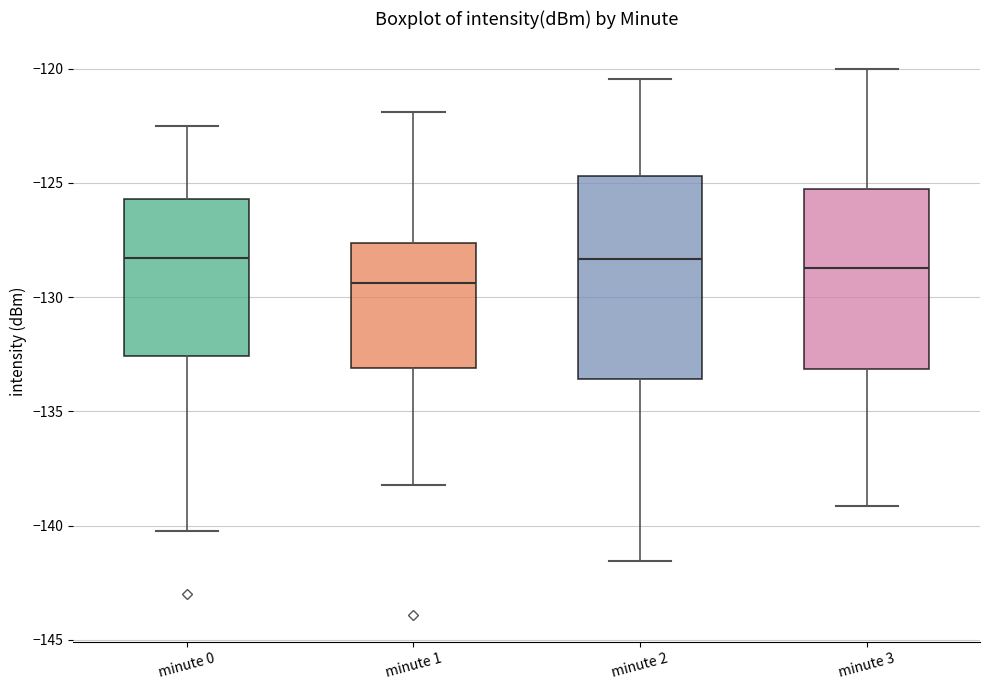

Reading left to right, transcribe this box plot: for each box, give where its median line is, the range the box spans, and where its two whiskers end, as read against the y-axis. The values are not printed on the chart, so give them approximately, as read against the axis.

minute 0: median -128.5, box -132.5 to -125.5, whiskers -140.0 to -122.5
minute 1: median -129.5, box -133.0 to -127.5, whiskers -138.0 to -122.0
minute 2: median -128.5, box -133.5 to -124.5, whiskers -141.5 to -120.5
minute 3: median -128.5, box -133.0 to -125.5, whiskers -139.0 to -120.0